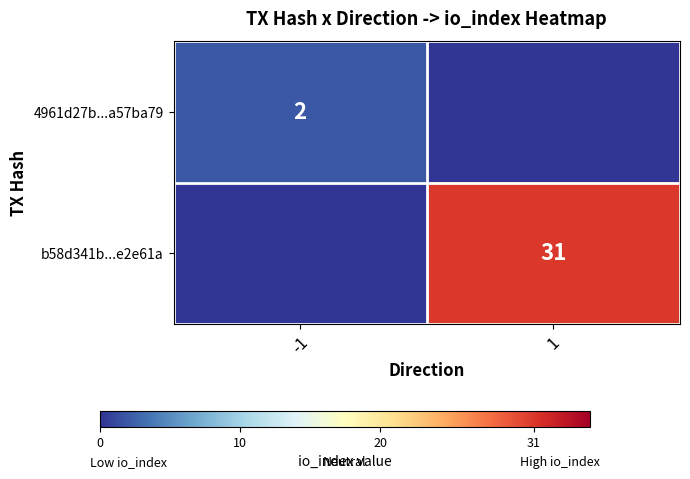

Is it true that b58d341b...e2e61a equals 31 at 1?

True